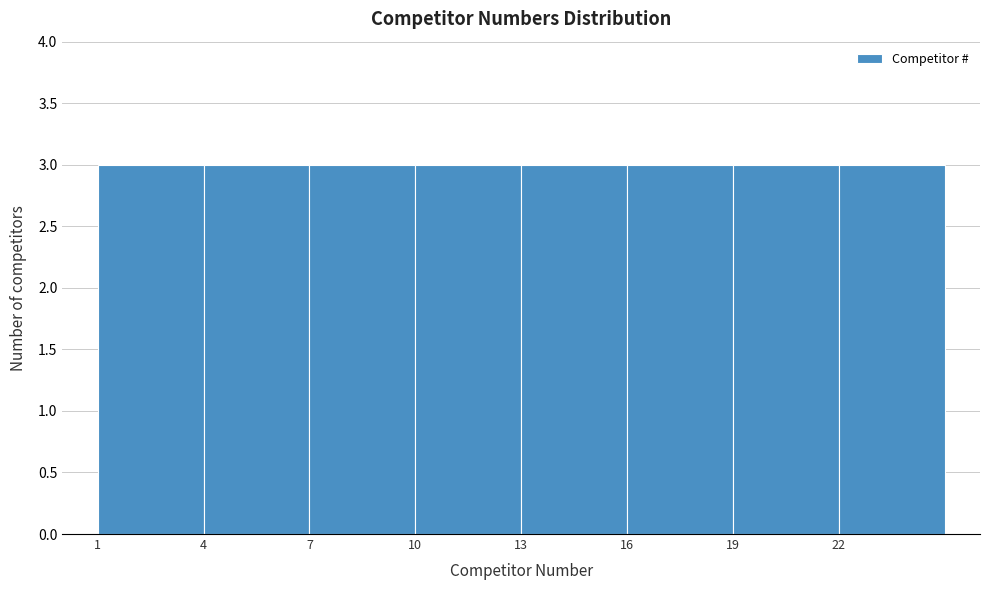

Reading left to right, transcribe this chart: for each bar, give the range it covers on the x-axis and its height. The values are not printed on the chart, so give them approximately, as read against the axis.

1 to 4: 3
4 to 7: 3
7 to 10: 3
10 to 13: 3
13 to 16: 3
16 to 19: 3
19 to 22: 3
22 to 25: 3